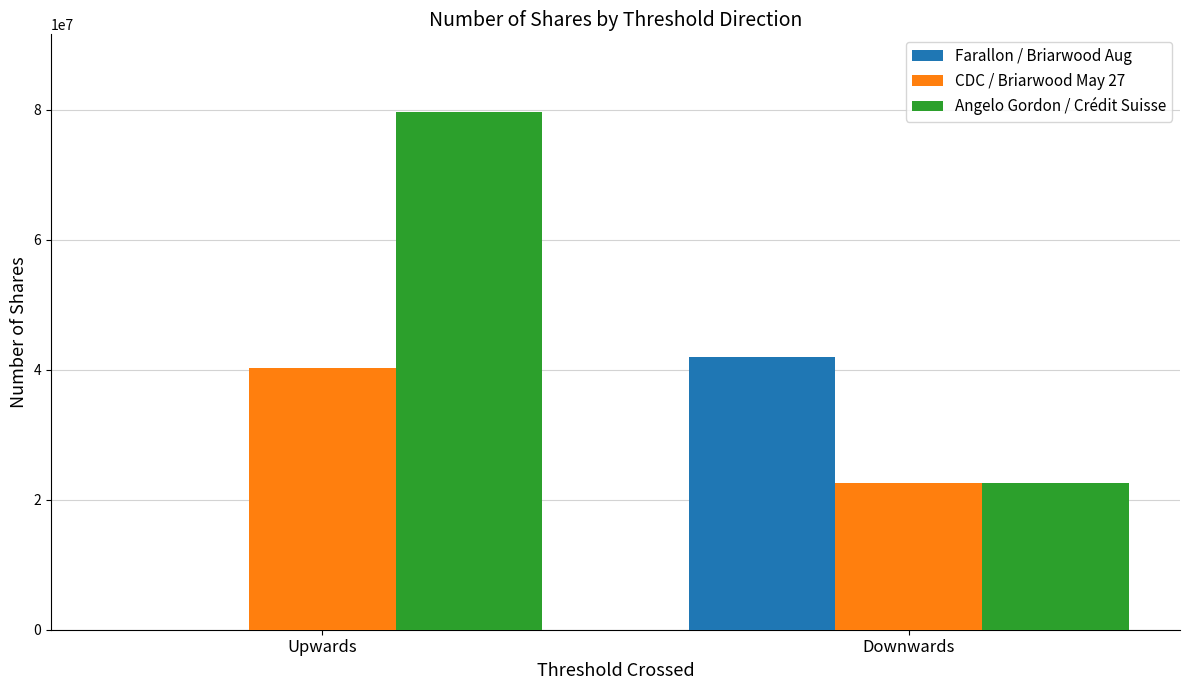

What is the sum of the CDC / Briarwood May 27 values at Upwards and Downwards?

62898421